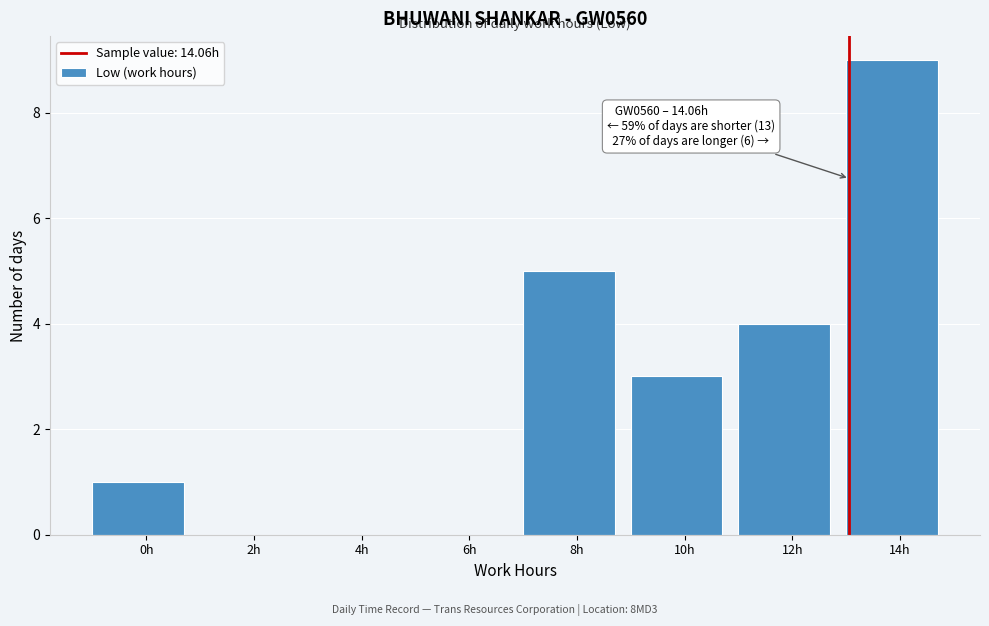

Reading left to right, list all the values displayed in this chart.

0h=1	2h=0	4h=0	6h=0	8h=5	10h=3	12h=4	14h=9